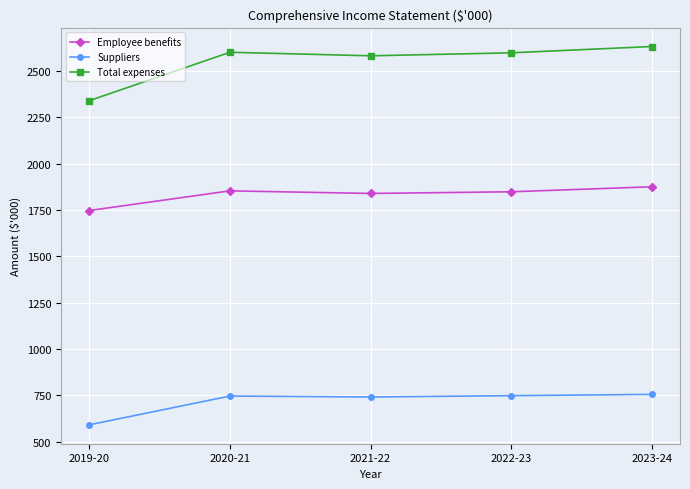

How many values in the Employee benefits series are below 1848?

2